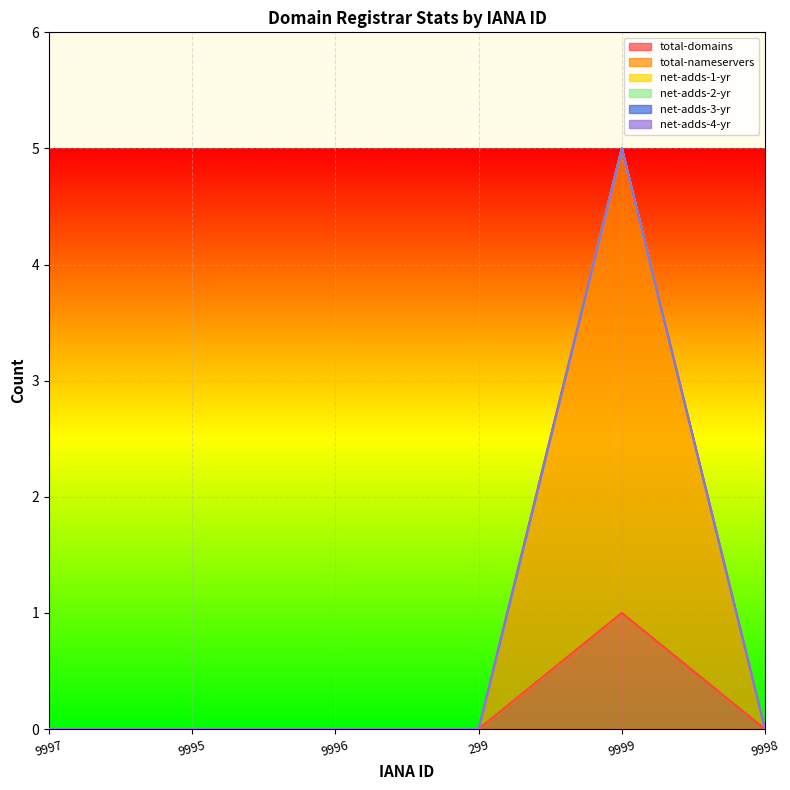

True or false: net-adds-3-yr and total-domains intersect in this chart.

False